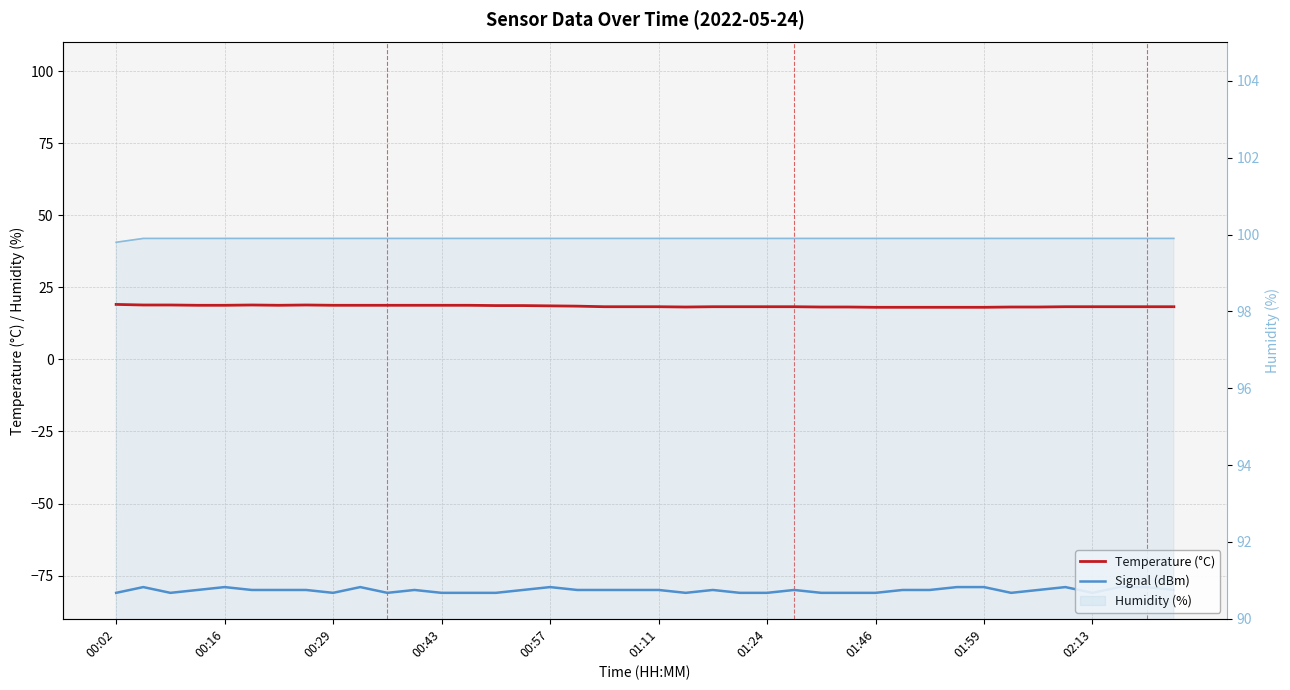

True or false: Signal (dBm) and Temperature (°C) intersect in this chart.

False